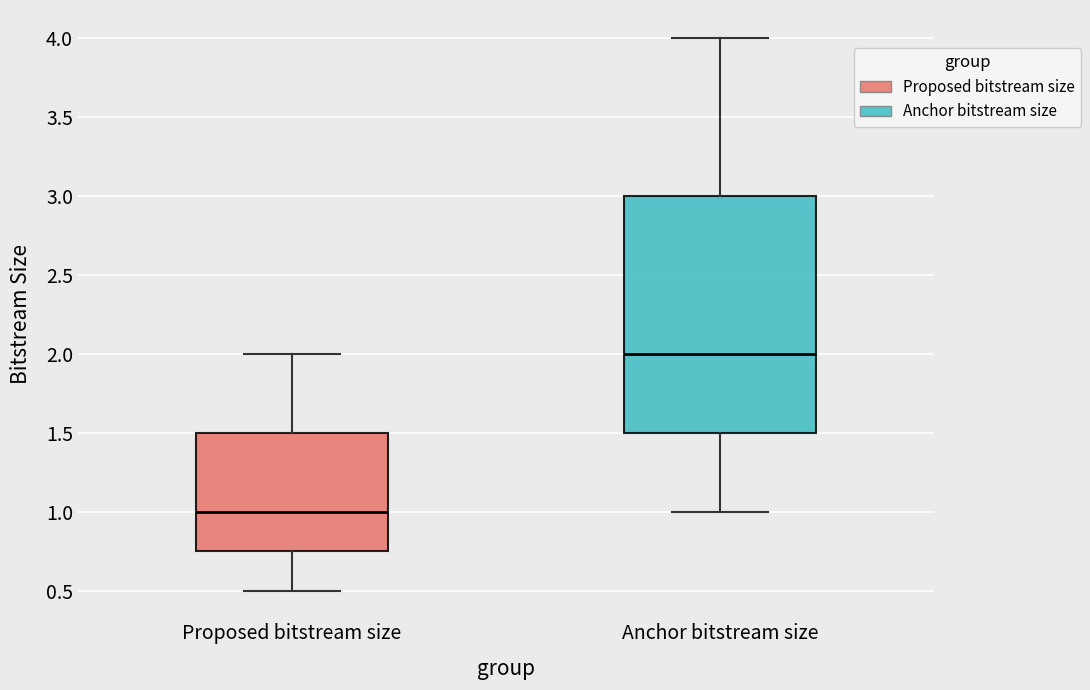

Reading left to right, read every box against the y-axis: the position of its median line, the range the box covers, and the ends of its whiskers. The values are not printed on the chart, so give them approximately, as read against the axis.

Proposed bitstream size: median 1.00, box 0.75 to 1.50, whiskers 0.50 to 2.00
Anchor bitstream size: median 2.00, box 1.50 to 3.00, whiskers 1.00 to 4.00